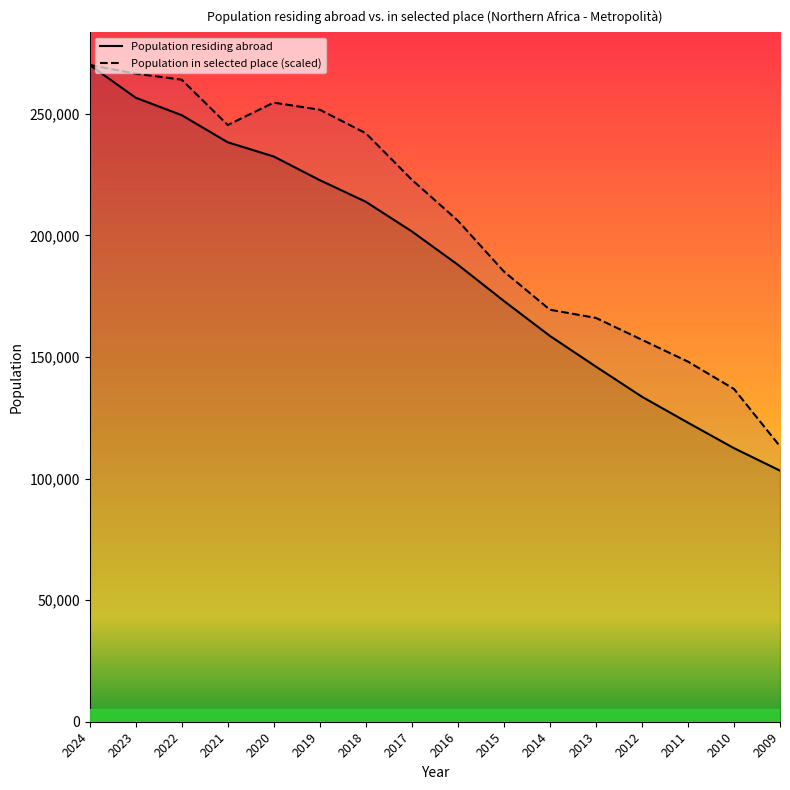

Is it true that Population in selected place (scaled) equals 298302.0 at 2017?

False